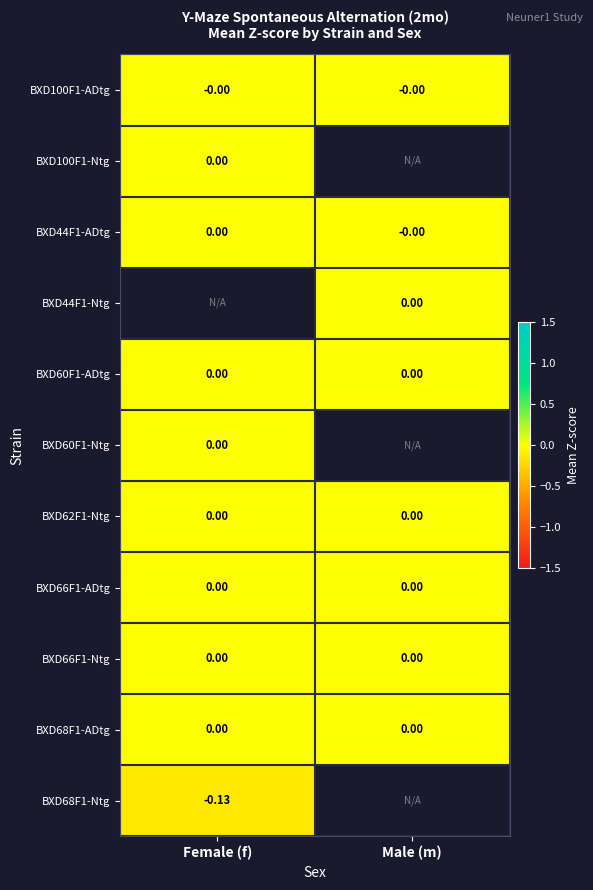

Which has a higher value, Female (f) or Male (m)?

Female (f)